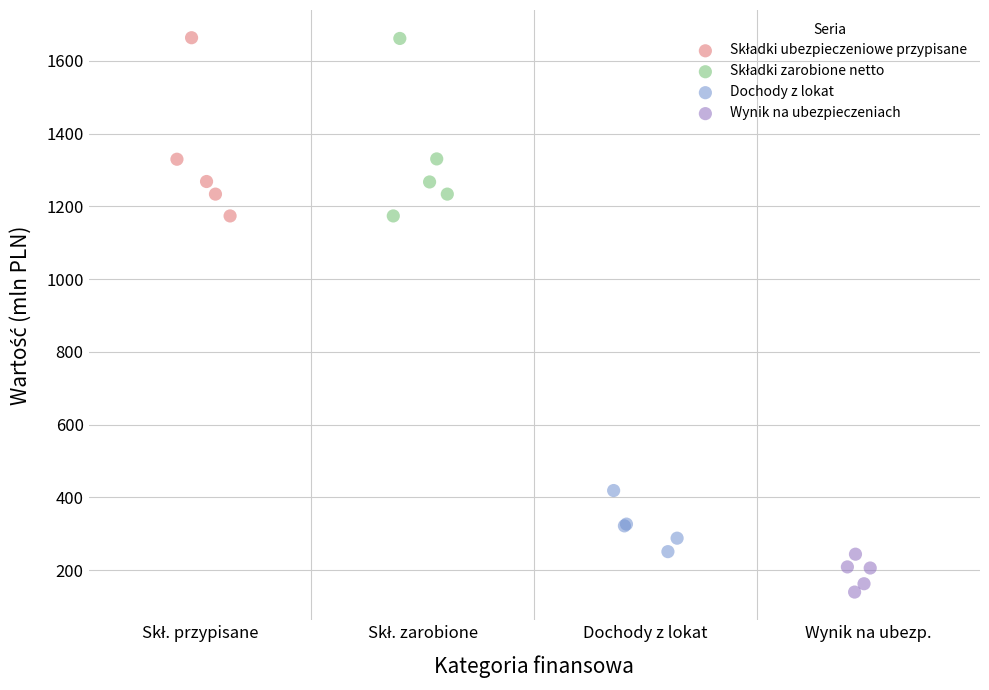

Which series reaches the minimum Y coordinate?

Wynik na ubezpieczeniach